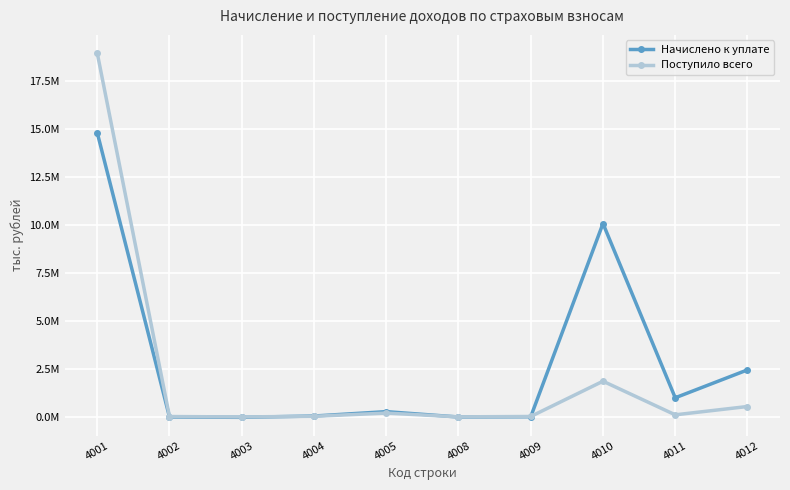

What is the sum of all Поступило всего values?

21950846